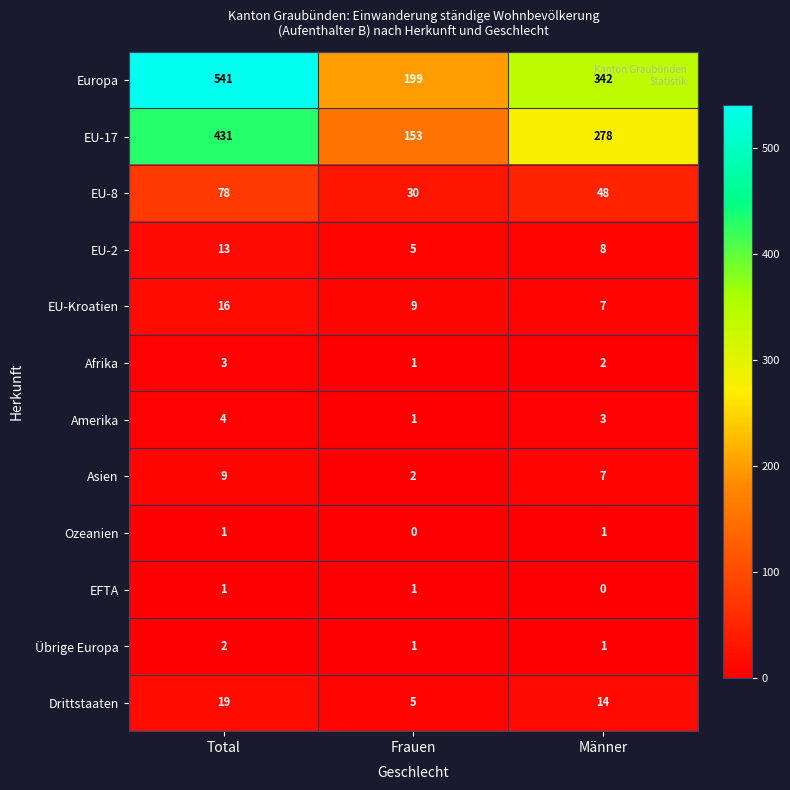

At how many categories does at least one series exceed 154?

3